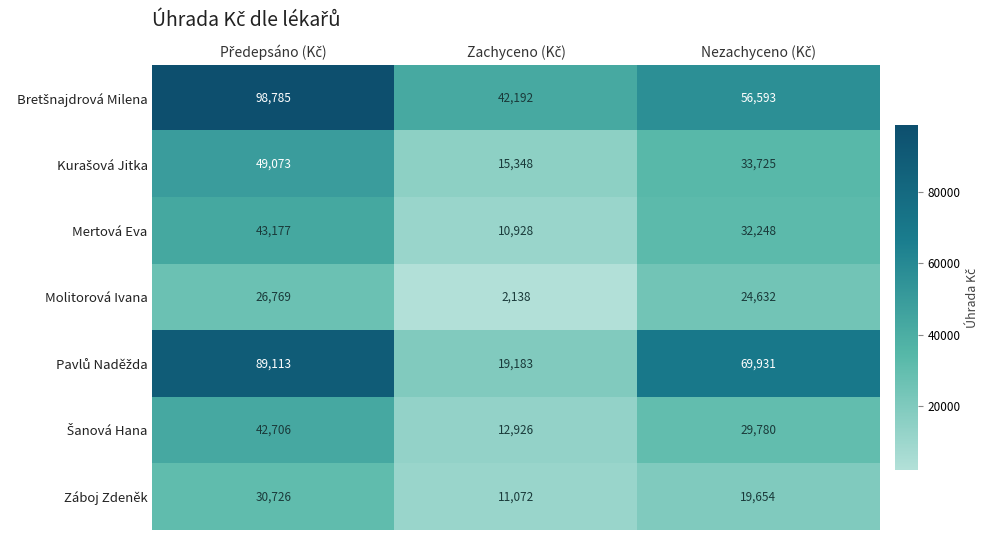

What is the lowest value of the Mertová Eva series?

10928